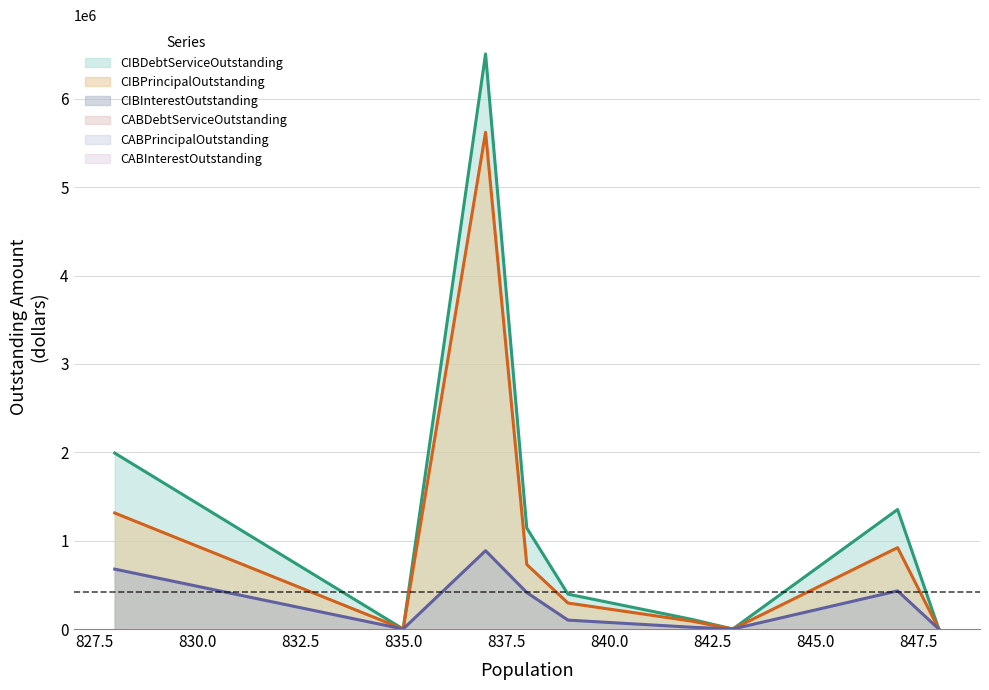

List the series in order of their peak value, highest first.

CIBDebtServiceOutstanding, CIBPrincipalOutstanding, CIBInterestOutstanding